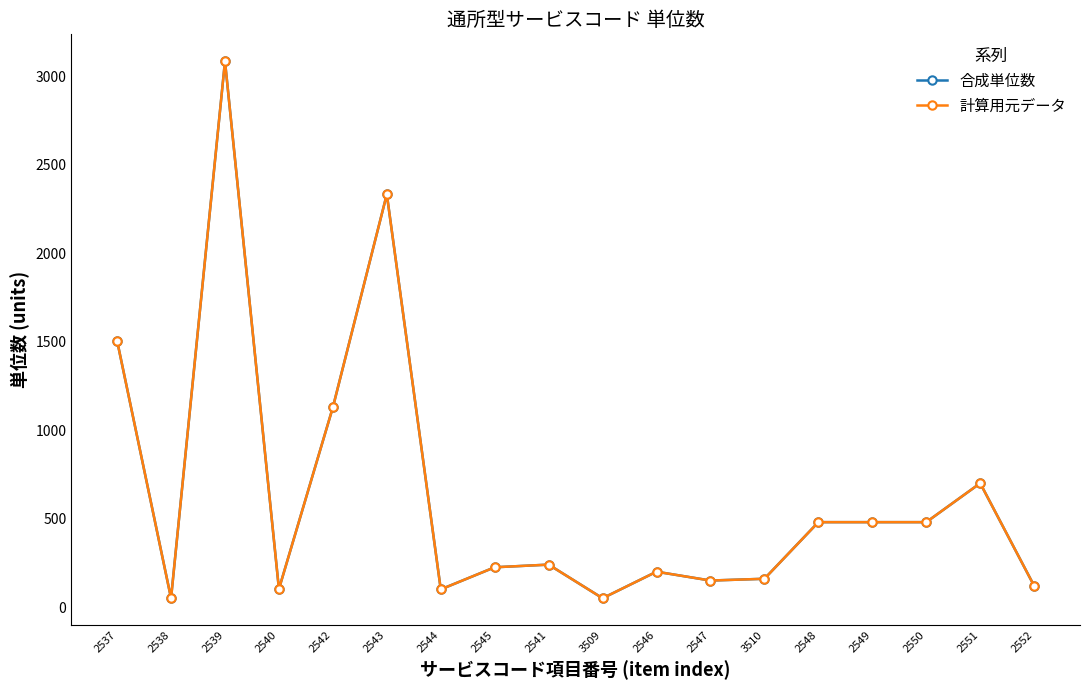

Is this an area chart (filled region under the line)?

No